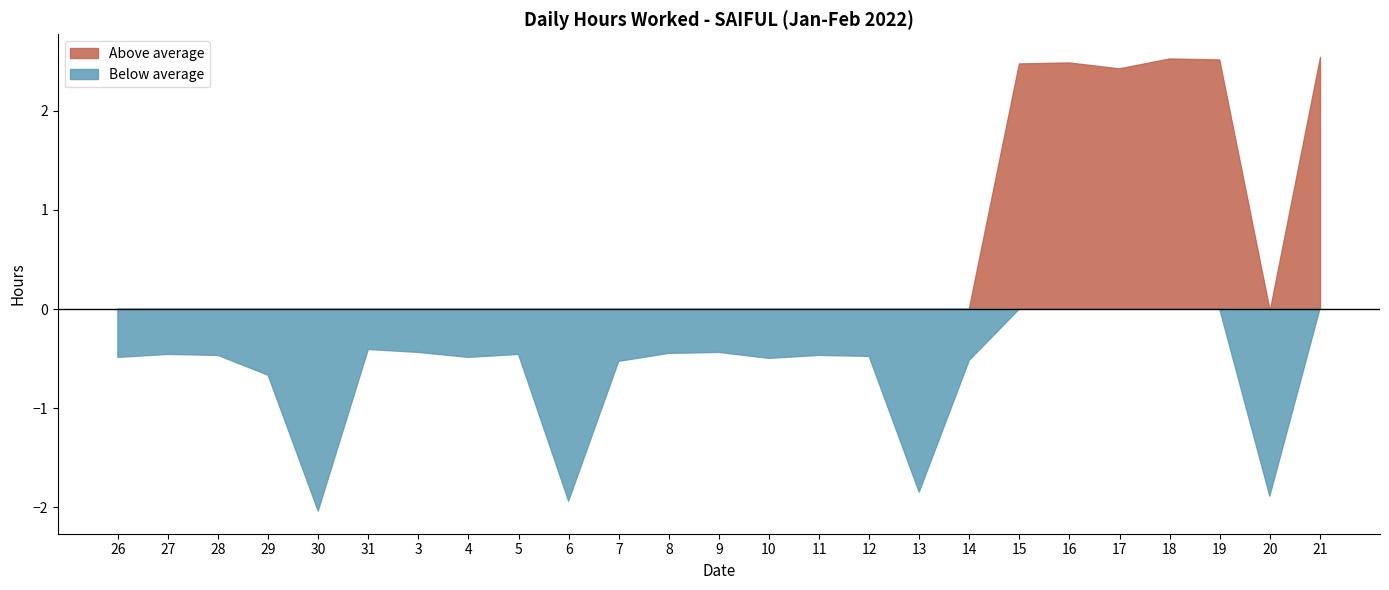

What position from the left is 17?

21